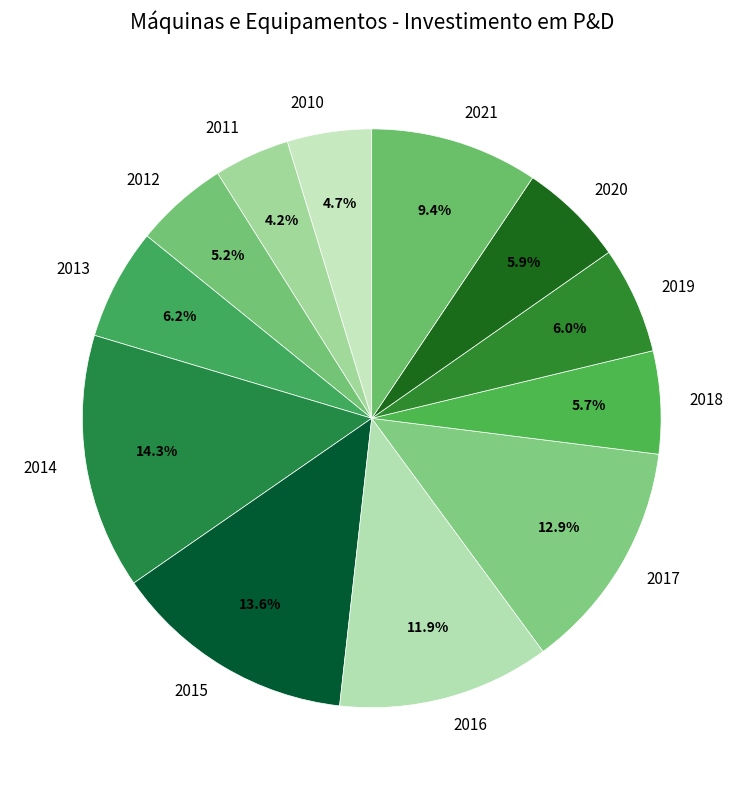

Which slice is the largest?

2014